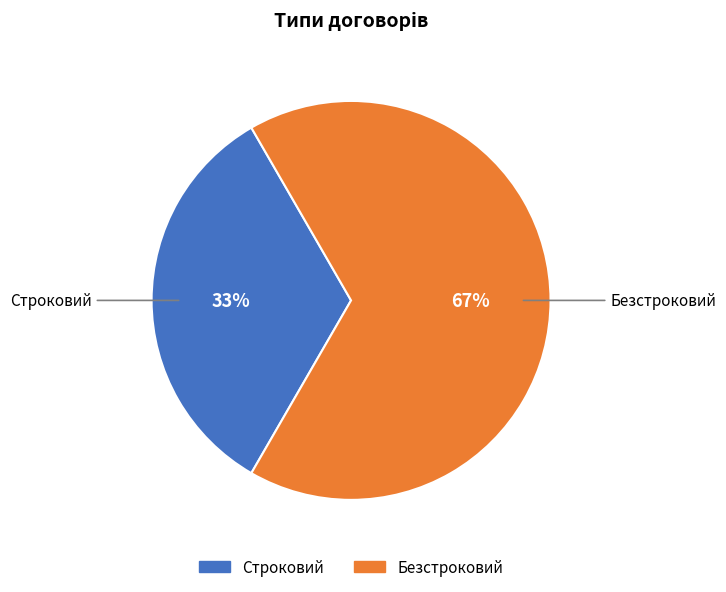

Rank the categories by value from lowest to highest.

Строковий, Безстроковий